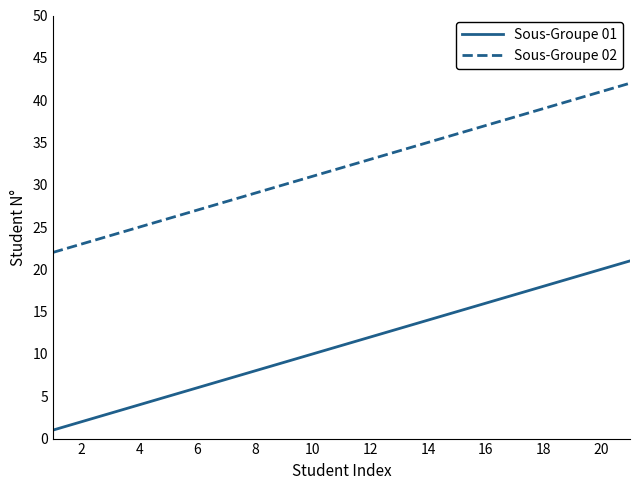

Is this an area chart (filled region under the line)?

No